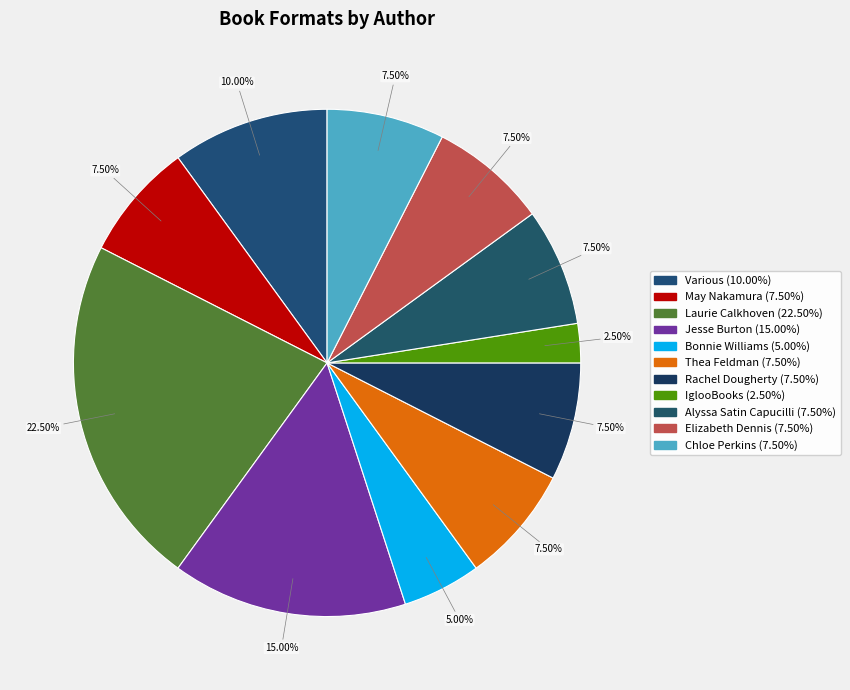

How many segments does this pie chart have?

11